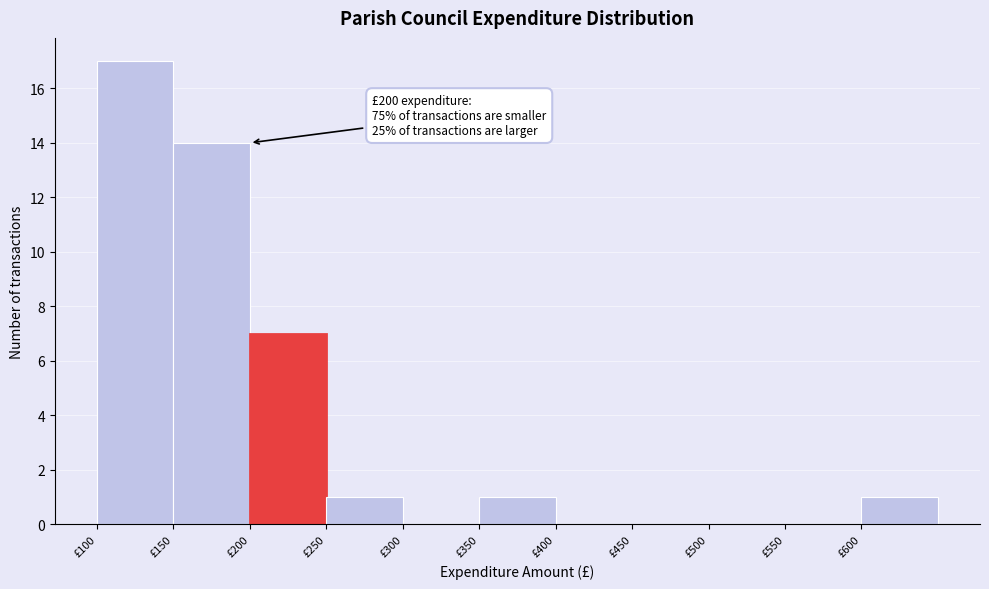

Over which range of the x-axis is the bar tallest?

100 to 150